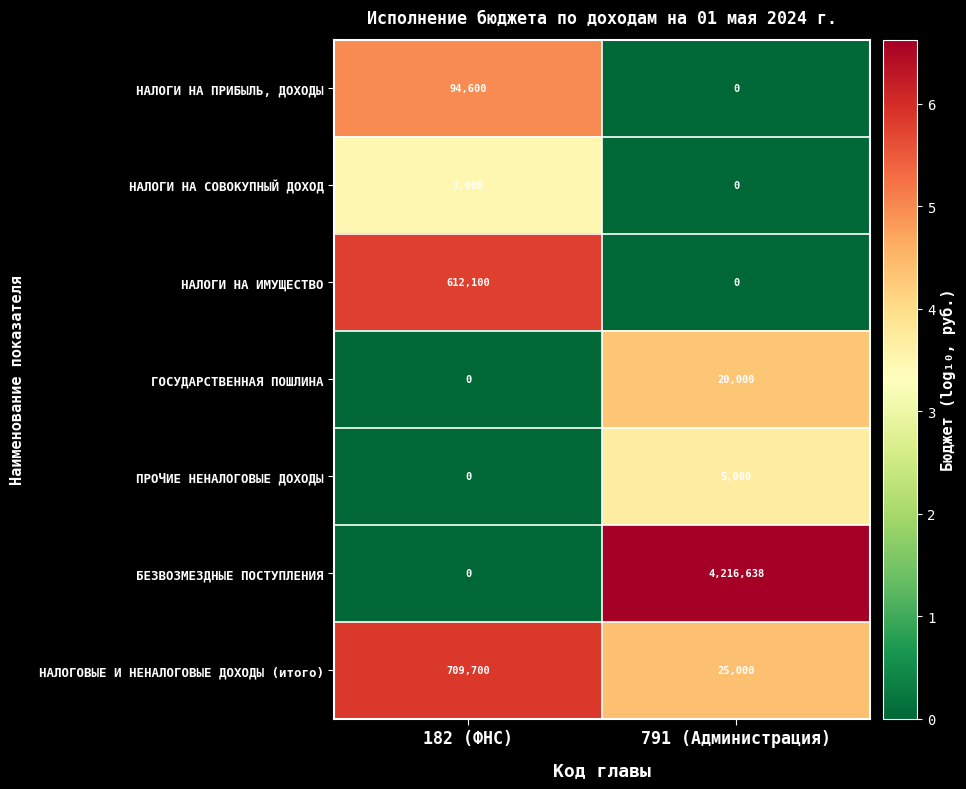

How many categories are shown in the chart?

2